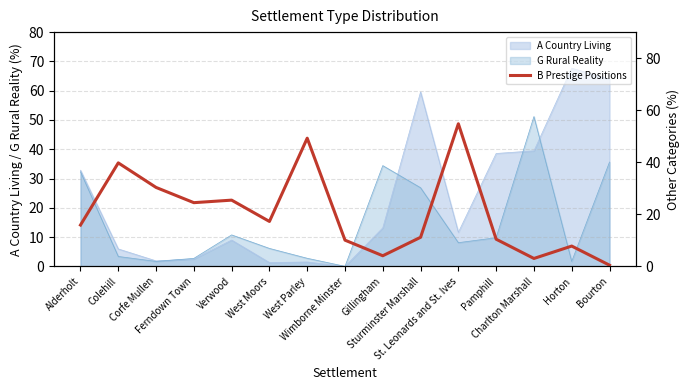

What is the maximum value for G Rural Reality?

51.2